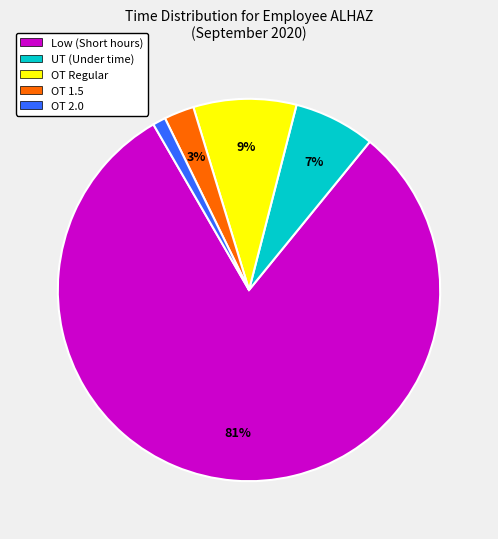

To the nearest percent, what is the average slice percentage?

20%